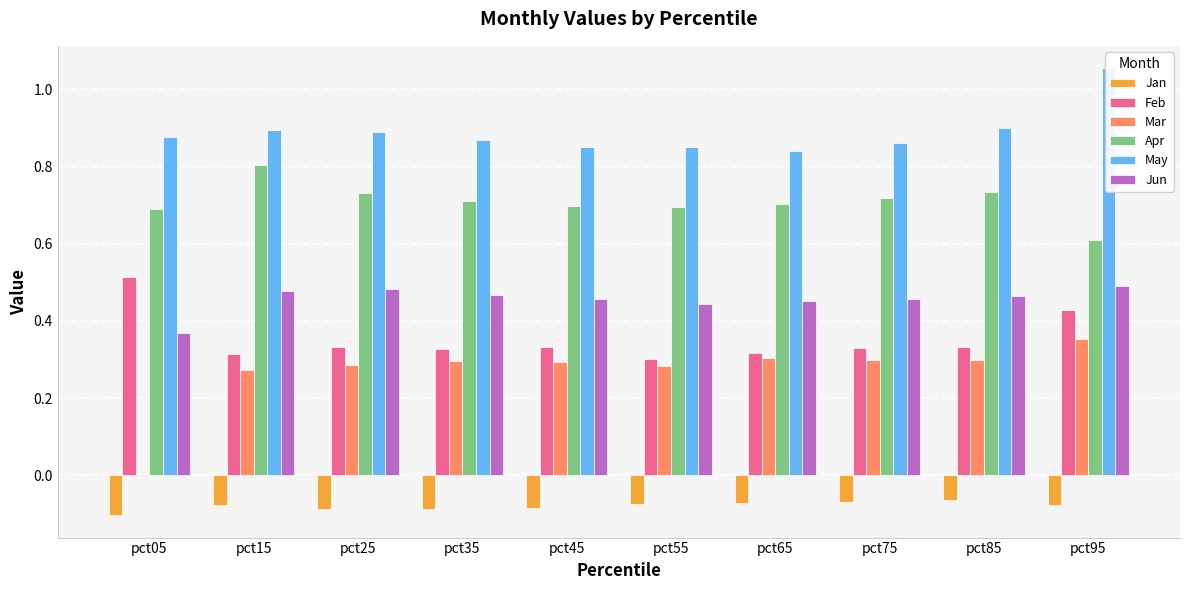

Reading right to left, list all the values displayed in this chart.

Jan: -0.1	-0.1	-0.1	-0.1	-0.1	-0.1	-0.1	-0.1	-0.1	-0.1
Feb: 0.4	0.3	0.3	0.3	0.3	0.3	0.3	0.3	0.3	0.5
Mar: 0.4	0.3	0.3	0.3	0.3	0.3	0.3	0.3	0.3	-0.0
Apr: 0.6	0.7	0.7	0.7	0.7	0.7	0.7	0.7	0.8	0.7
May: 1.1	0.9	0.9	0.8	0.8	0.9	0.9	0.9	0.9	0.9
Jun: 0.5	0.5	0.5	0.5	0.4	0.5	0.5	0.5	0.5	0.4